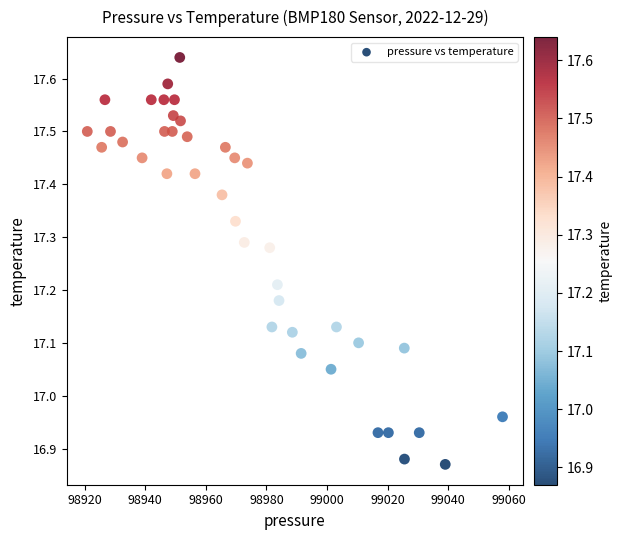

What is the range of X values (max minus min)?

137.1